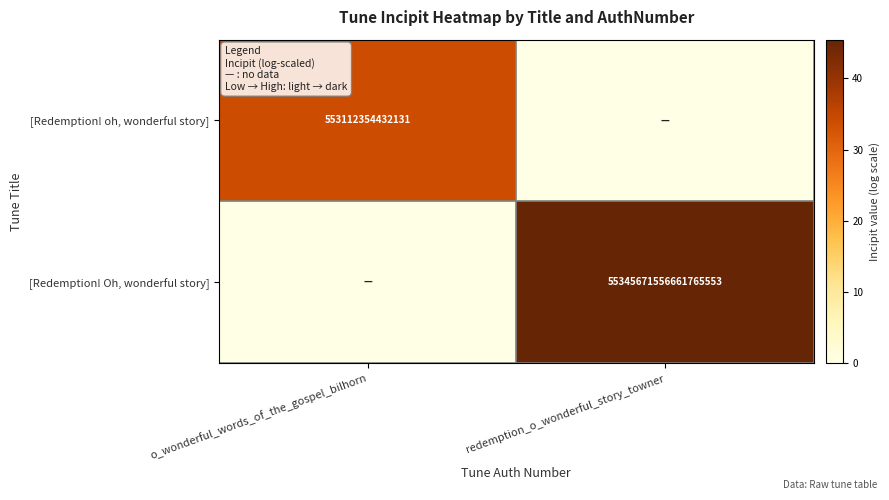

What is the total value across all series at redemption_o_wonderful_story_towner?

45.5